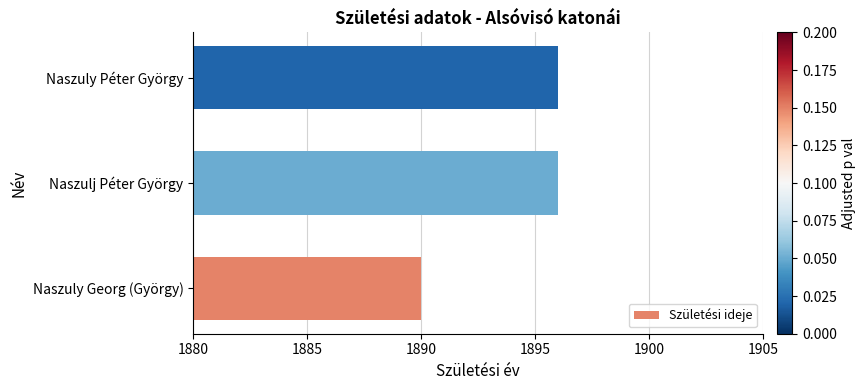

The value at Naszuly Péter György is 1896. True or false?

True